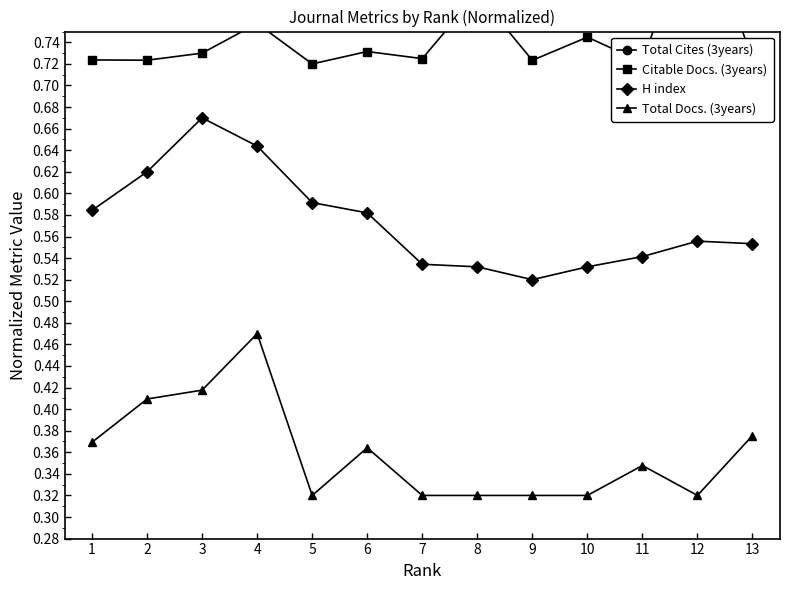

Which series changed the most between 10 and 11?

Total Docs. (3years)